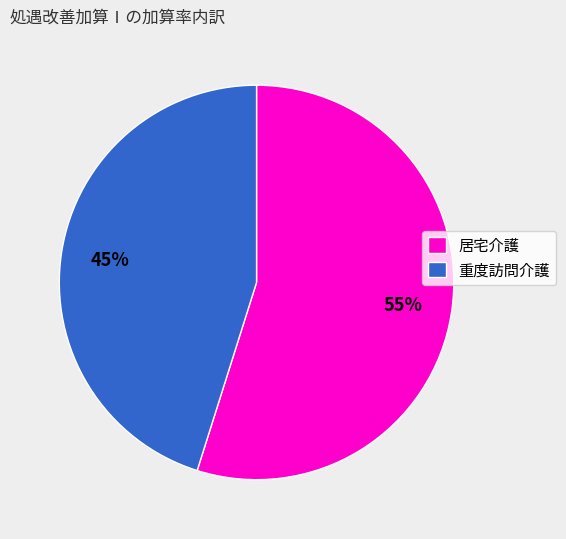

To the nearest percent, what is the difference between the largest and smallest slice percentages?

10%